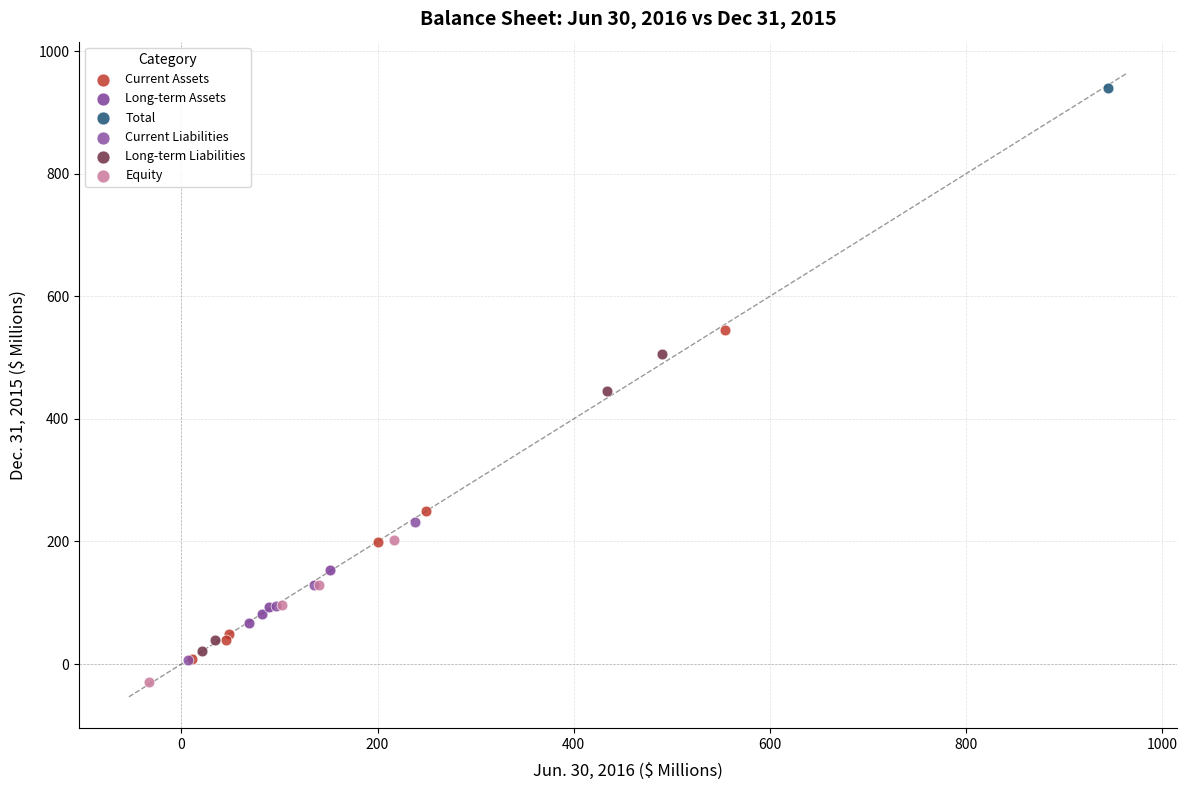

What are all the series names shown in the legend?

Current Assets, Long-term Assets, Total, Current Liabilities, Long-term Liabilities, Equity